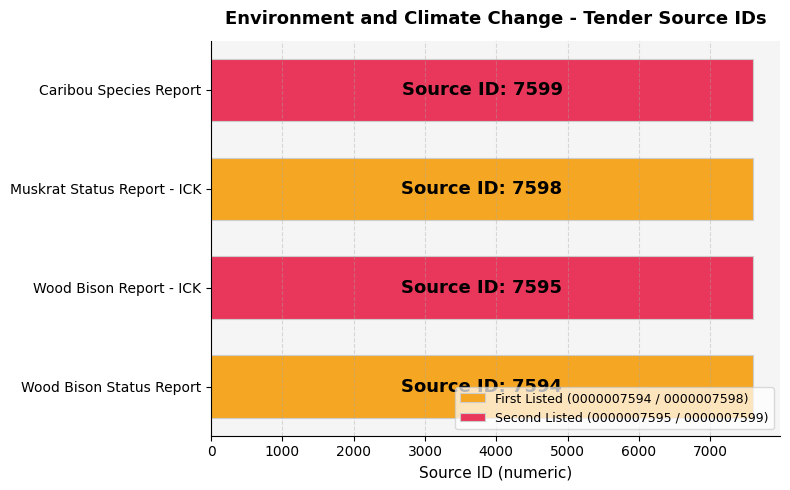

What is the greatest value displayed?

7599